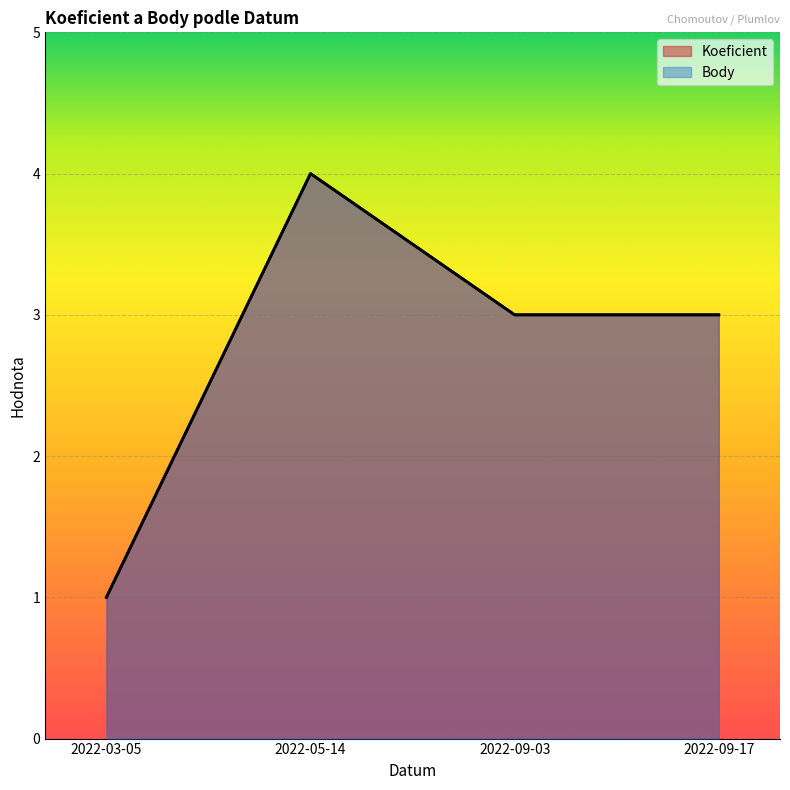

True or false: Body and Koeficient intersect in this chart.

False